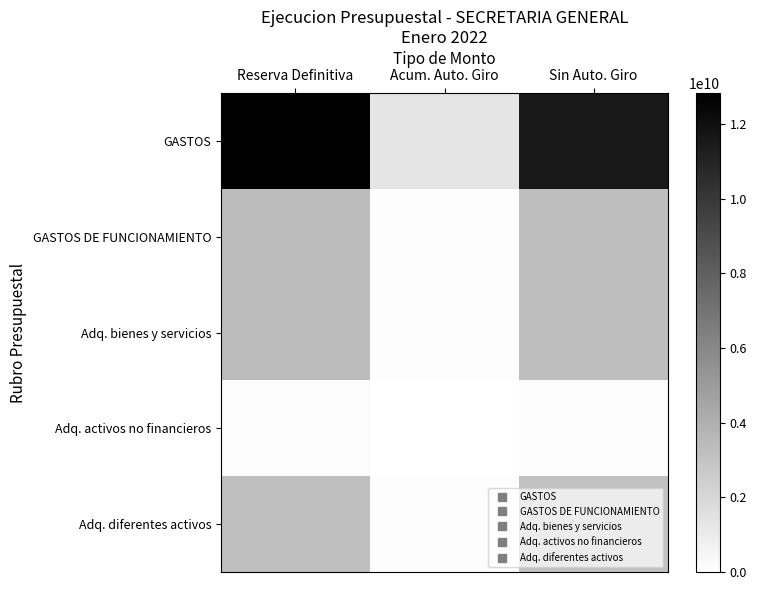

What is the difference between the highest and lowest values at Acum. Auto. Giro?

1337171580